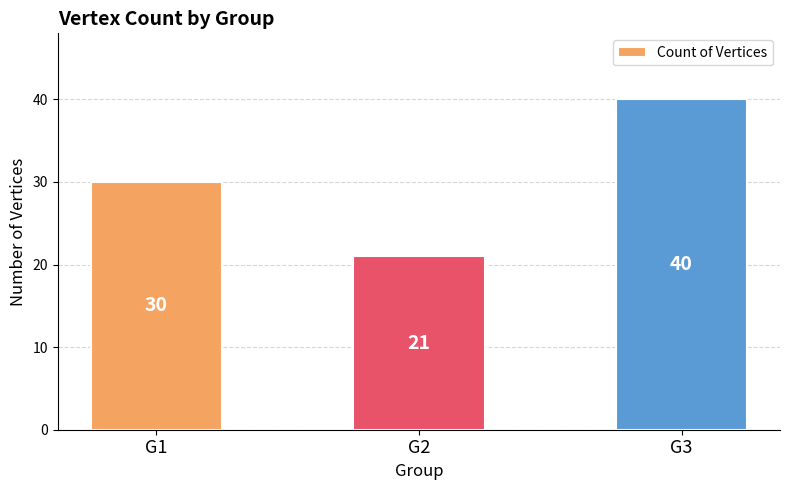

What is the smallest value displayed?

21